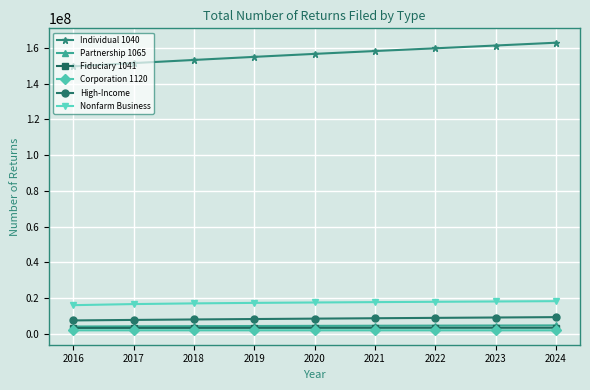

The value of Individual 1040 at 2017 is 103243404. True or false?

False